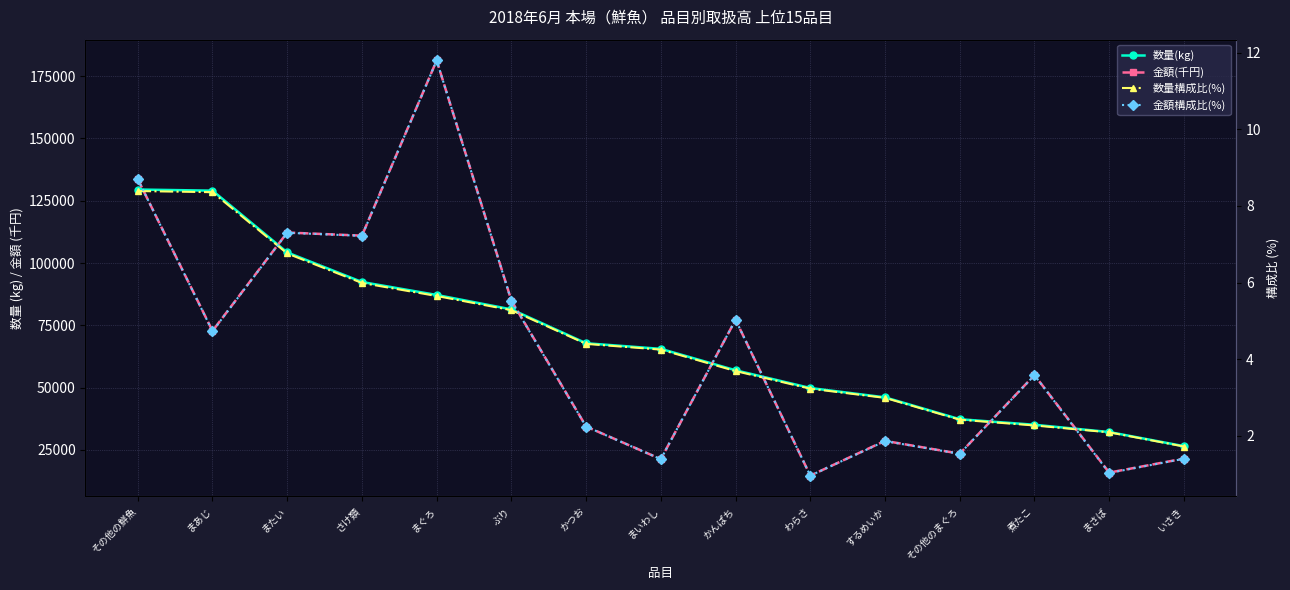

What is the difference between the second highest and minimum values in the 金額構成比(%) series?

7.7